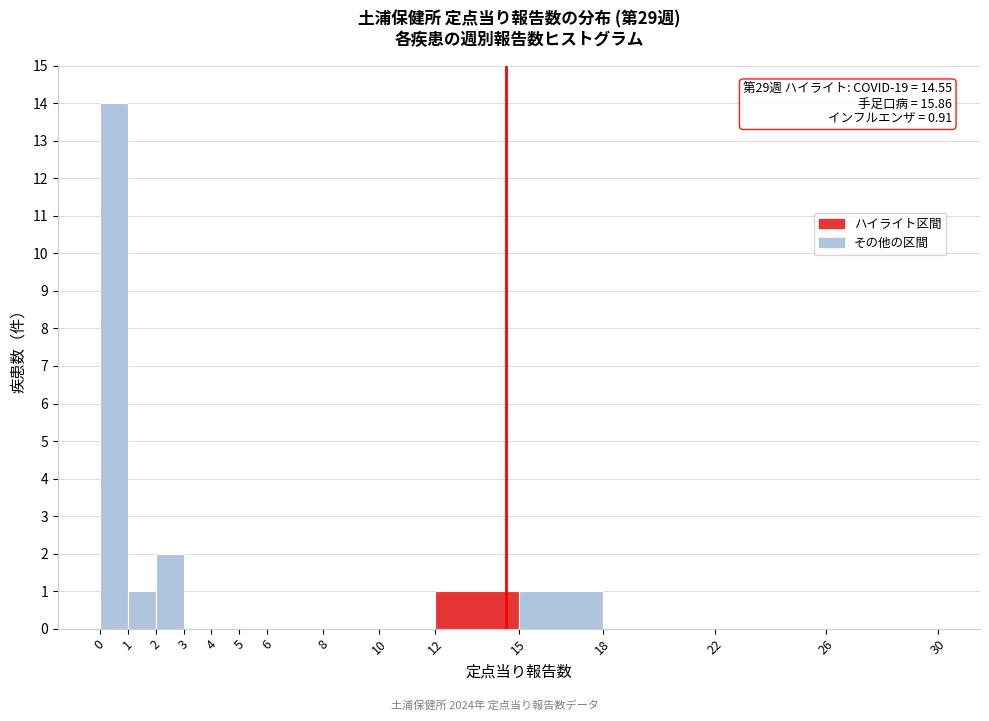

Over which range of the x-axis is the bar tallest?

0 to 1